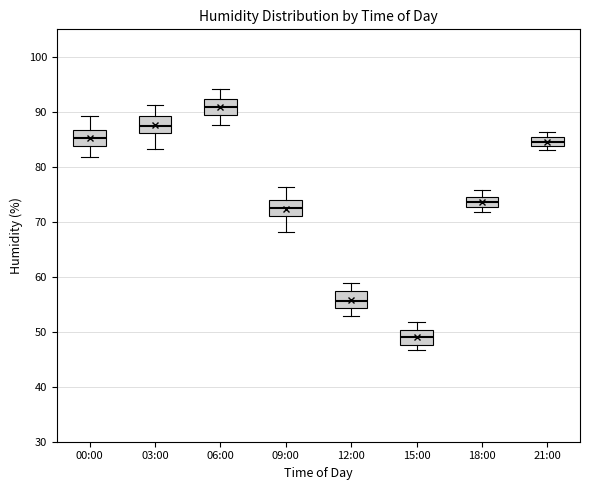

Where does the median line of the box for 18:00 sit on the y-axis? The values are not printed on the chart, so give them approximately, as read against the axis.

74